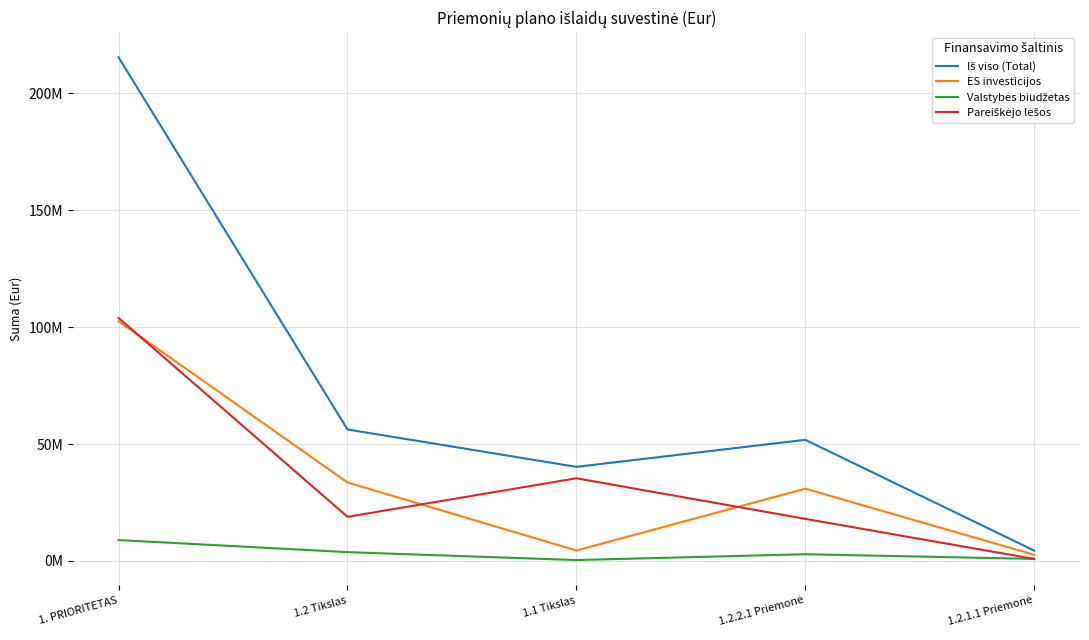

True or false: ES investicijos and Pareiškėjo lėšos cross at least once.

True